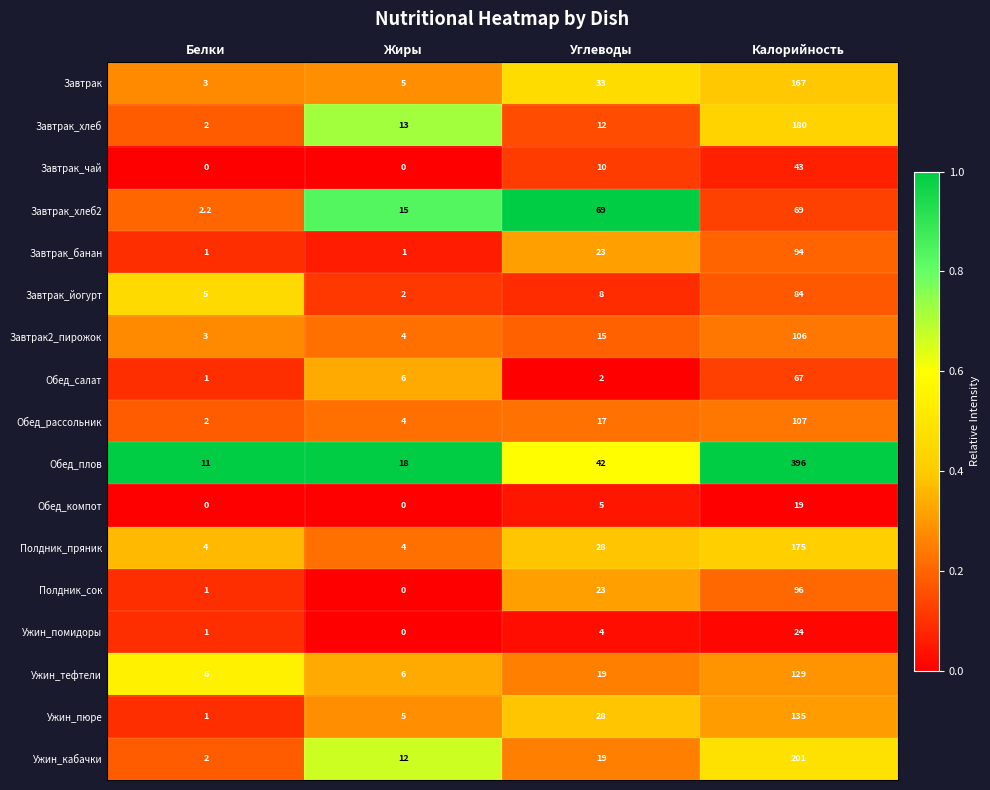

Which series changed the most between Белки and Калорийность?

Обед_плов